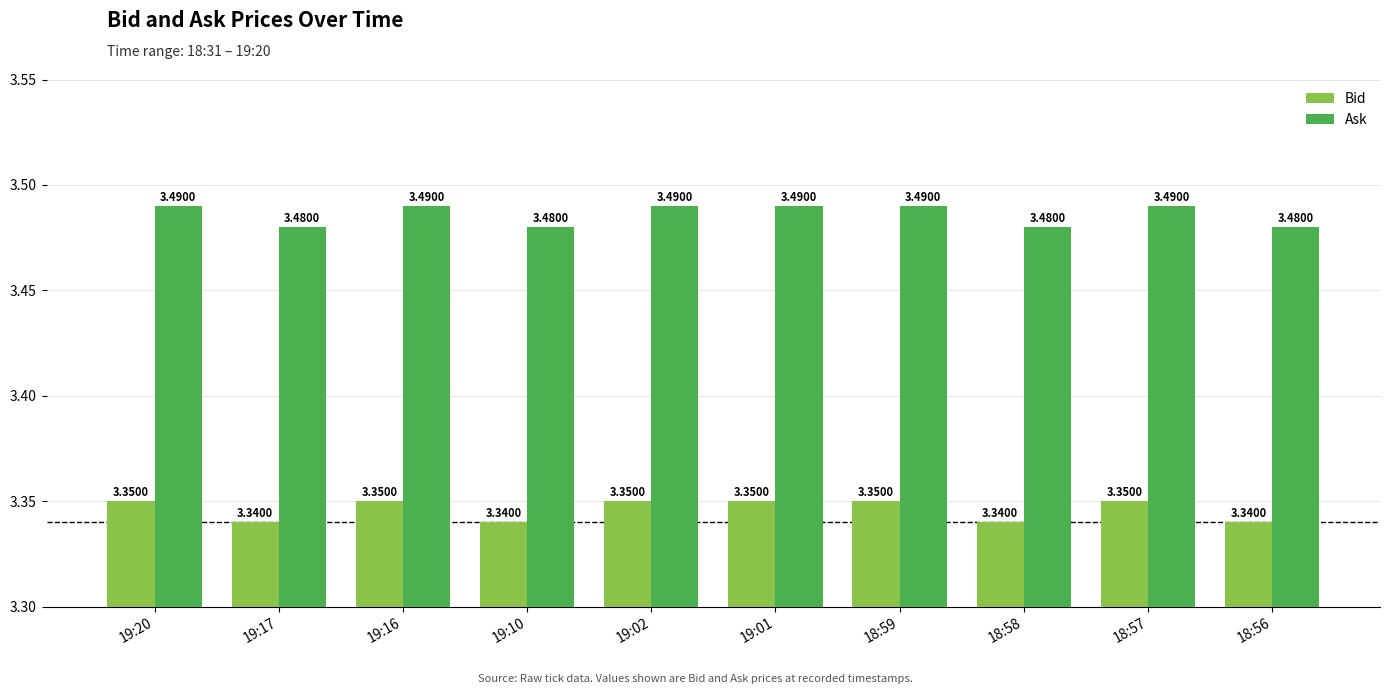

What is the label of the 3rd bar from the left?

19:16